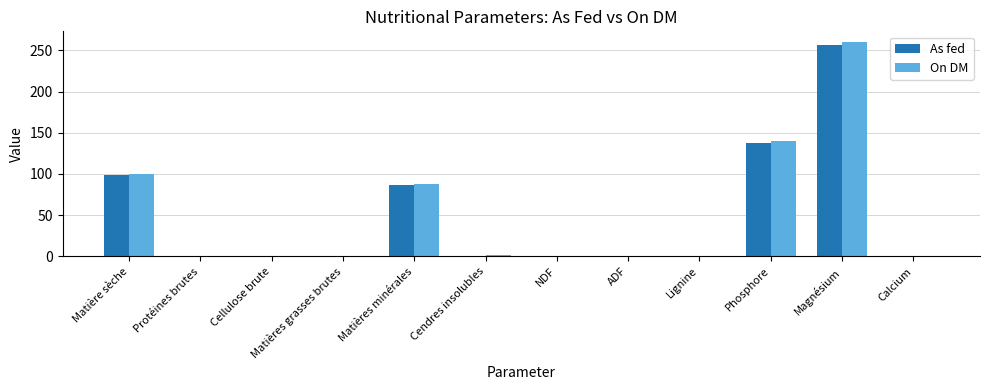

Between Protéines brutes and Phosphore, which series saw the biggest shift?

On DM